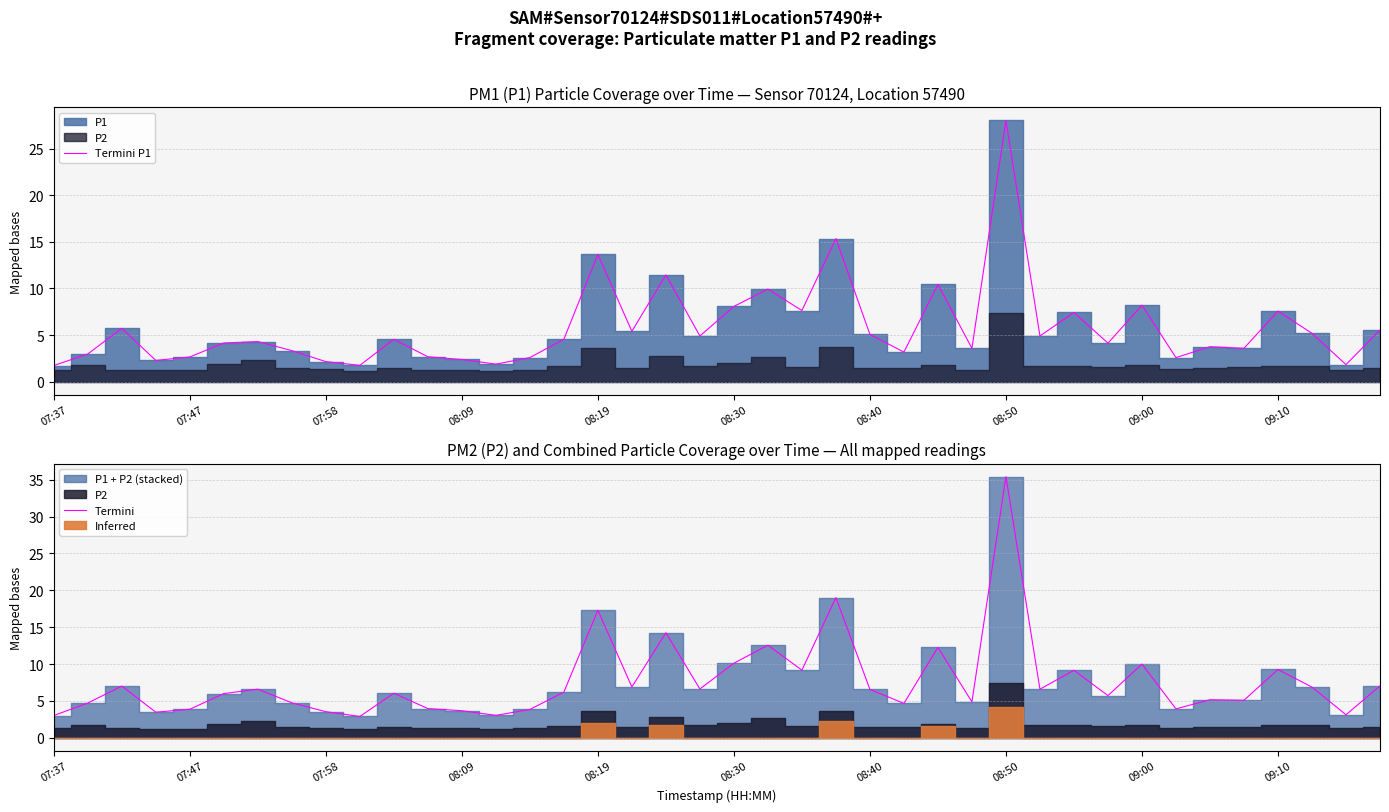

True or false: Termini P1 has a value of 13.7 at 08:19.

True